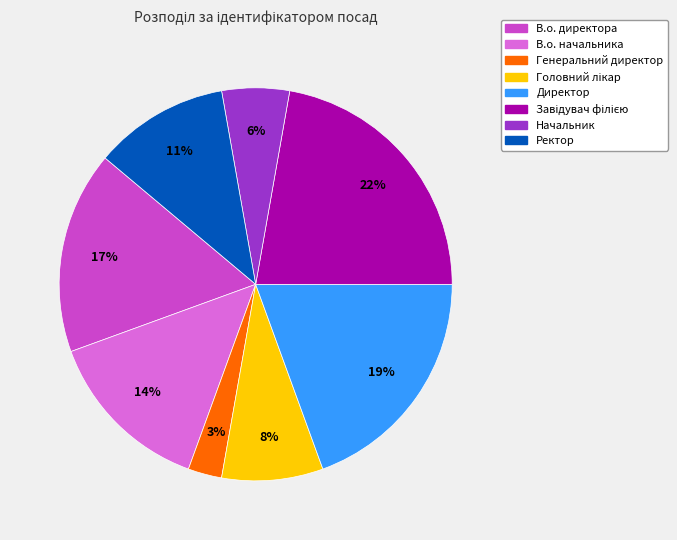

Which has a higher value, Начальник or В.о. начальника?

В.о. начальника